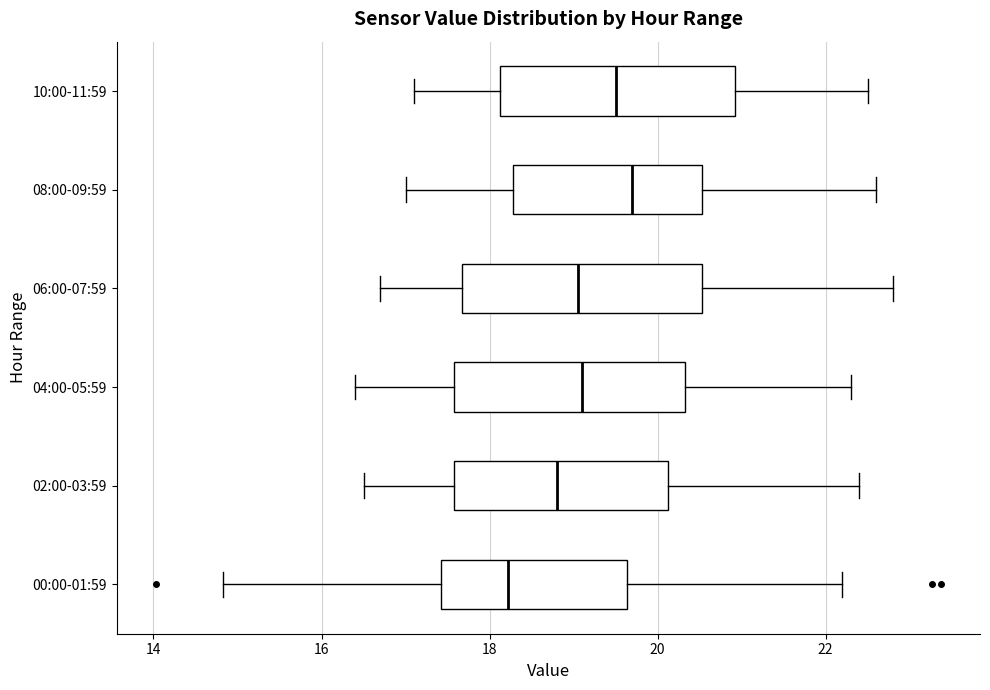

Where does the left whisker of the box for 00:00-01:59 end on the x-axis? The values are not printed on the chart, so give them approximately, as read against the axis.

14.8